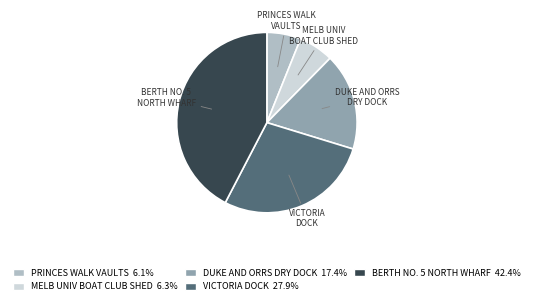

True or false: DUKE AND ORRS DRY DOCK accounts for 17% of the total.

True